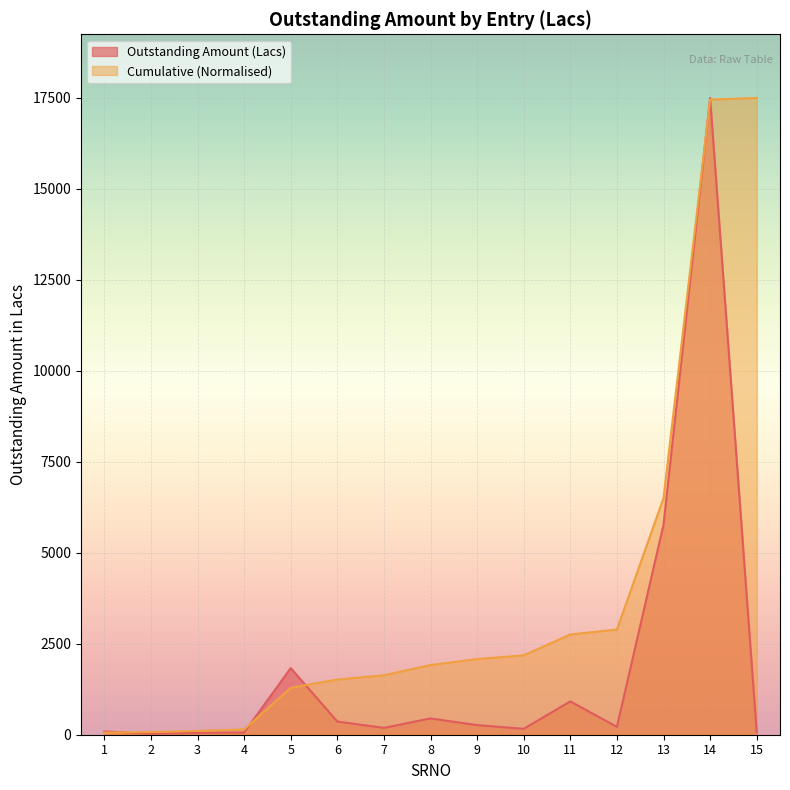

What is the average value?

1863.8